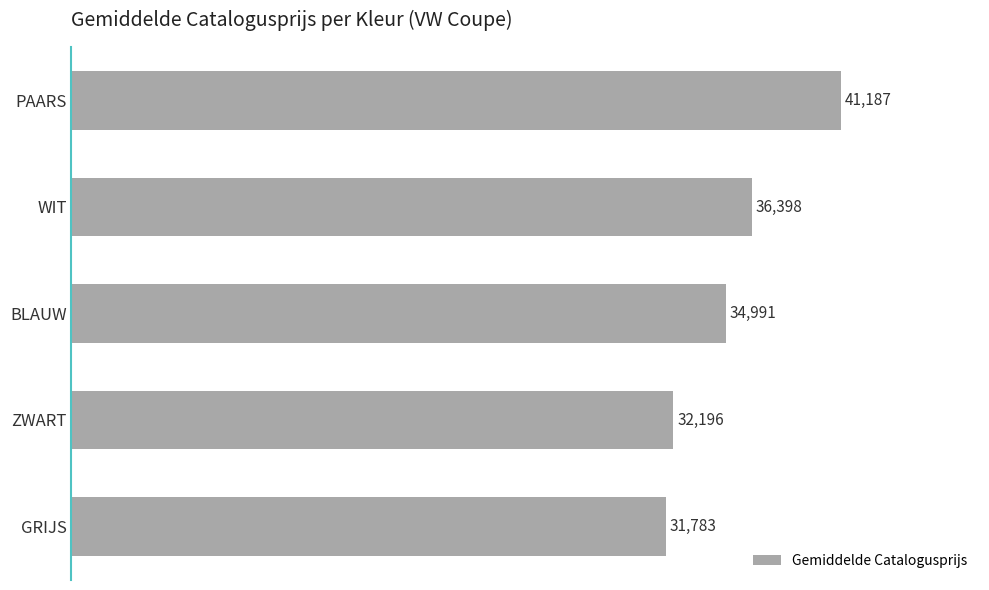

Reading top to bottom, list all the values displayed in this chart.

41187	36398	34991	32196	31783